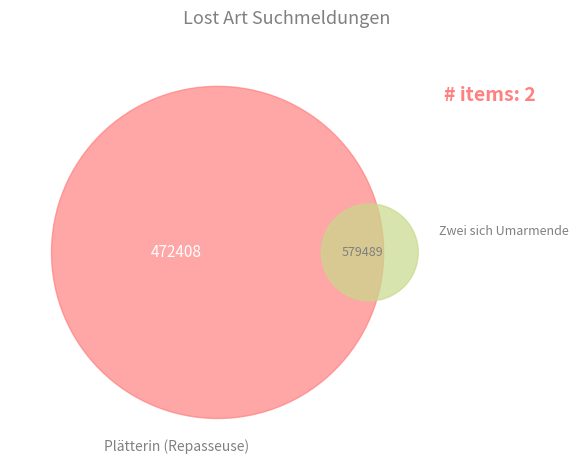

True or false: Plätterin (Repasseuse) accounts for 45% of the total.

True